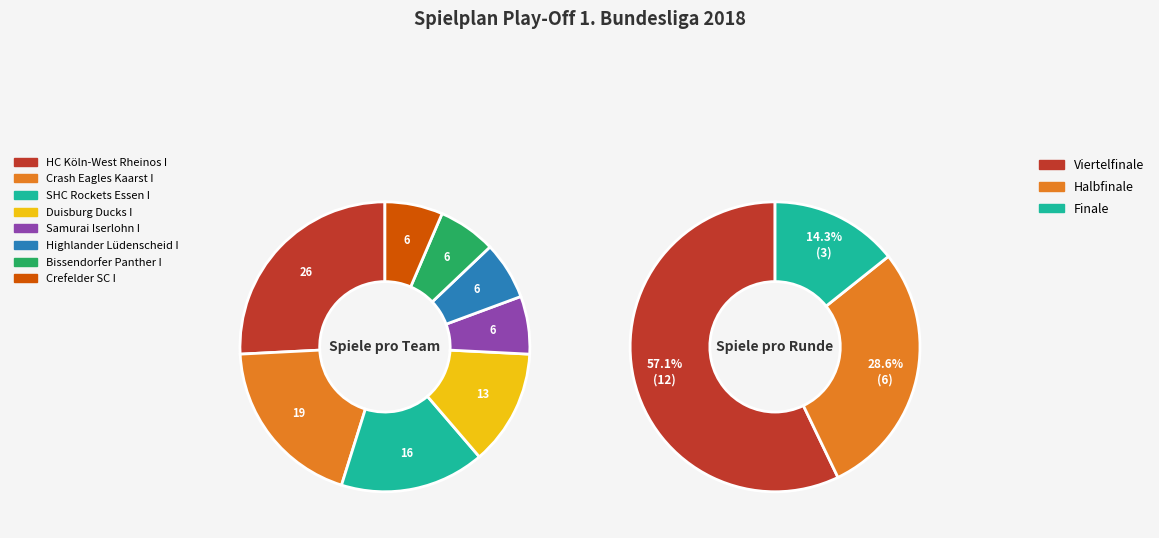

Which slice is the smallest?

Samurai Iserlohn I